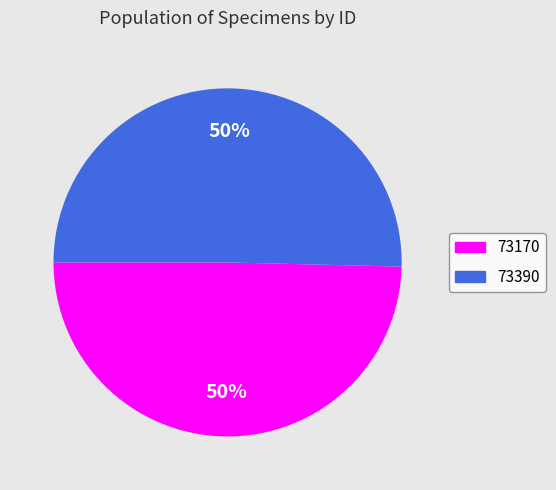

To the nearest percent, what is the combined percentage of 73170 and 73390?

100%